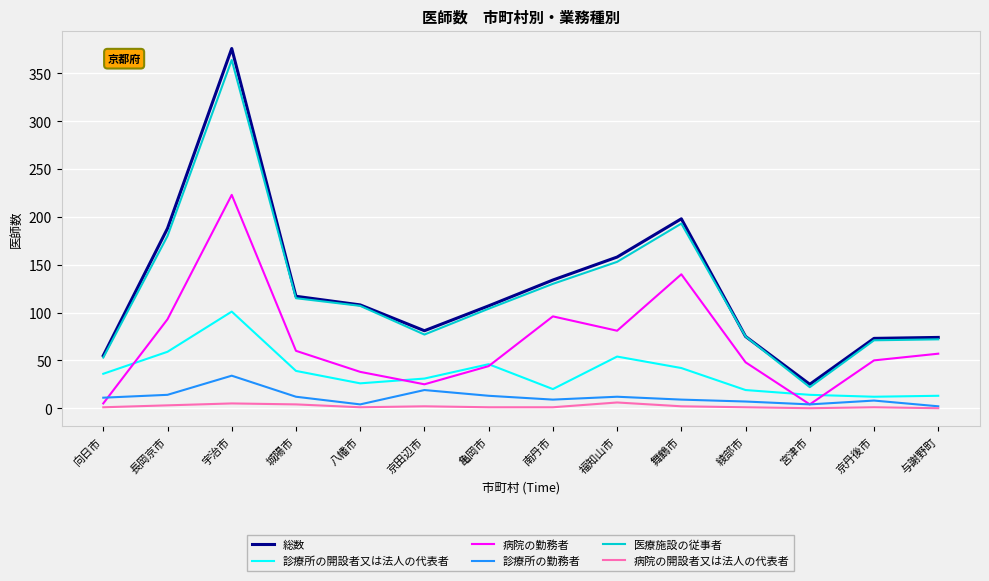

At which category does 診療所の勤務者 reach its first local peak?

宇治市